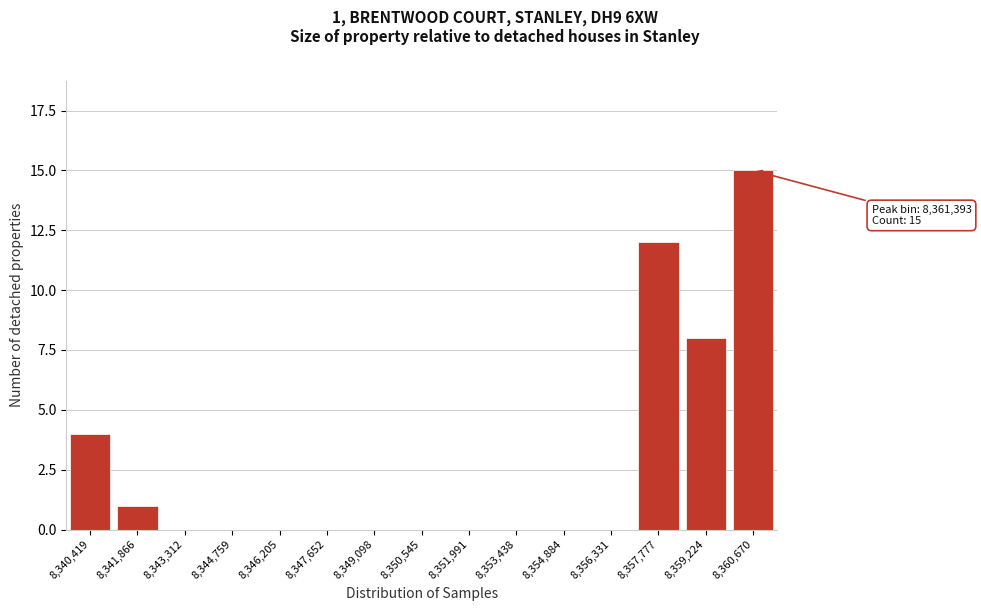

Reading left to right, list all the values displayed in this chart.

8,340,419=4	8,341,866=1	8,343,312=0	8,344,759=0	8,346,205=0	8,347,652=0	8,349,098=0	8,350,545=0	8,351,991=0	8,353,438=0	8,354,884=0	8,356,331=0	8,357,777=12	8,359,224=8	8,360,670=15